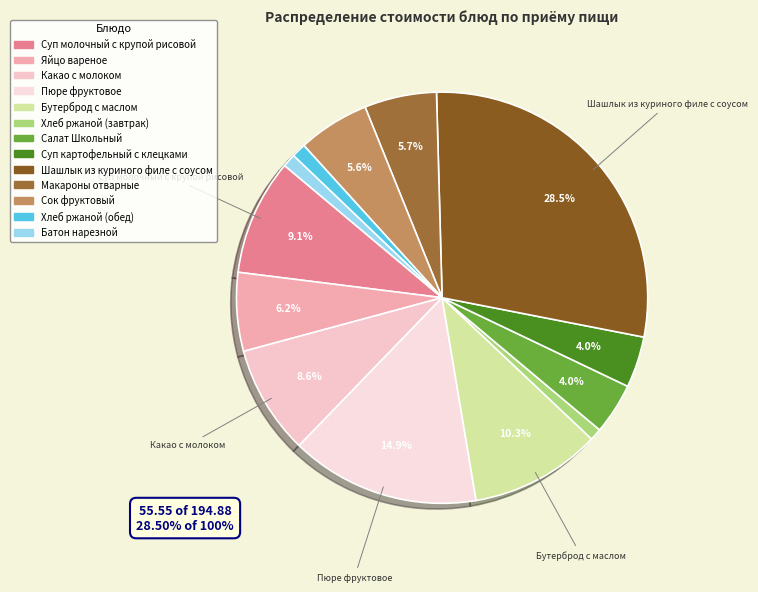

Is it true that Бутерброд с маслом is 1% of the pie?

False